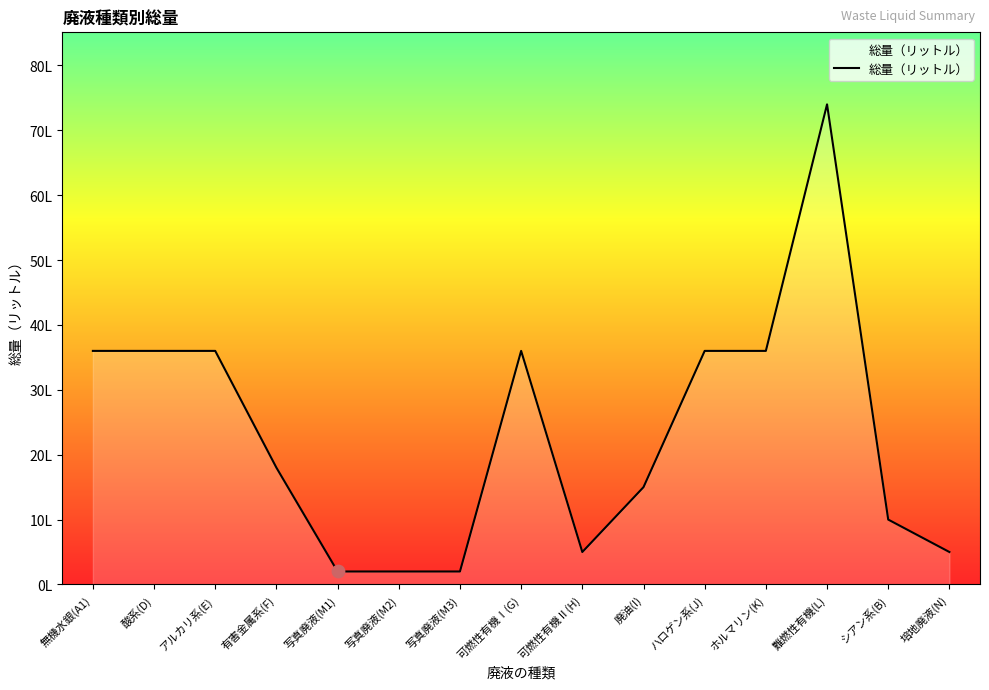

Does the chart have visible grid lines?

No